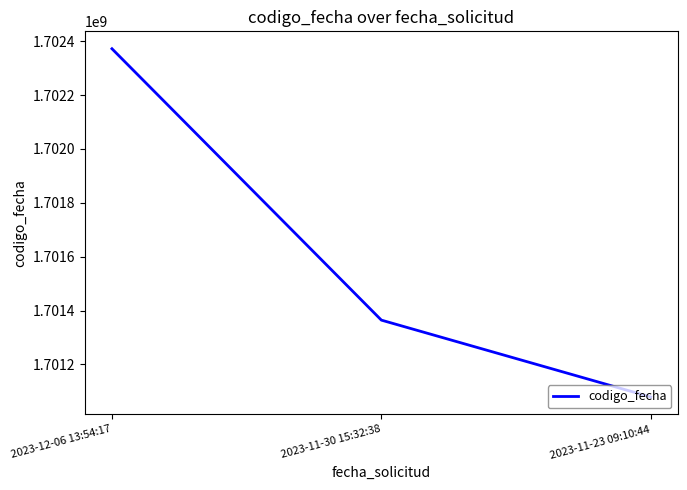

Count the number of data series in this chart.

1